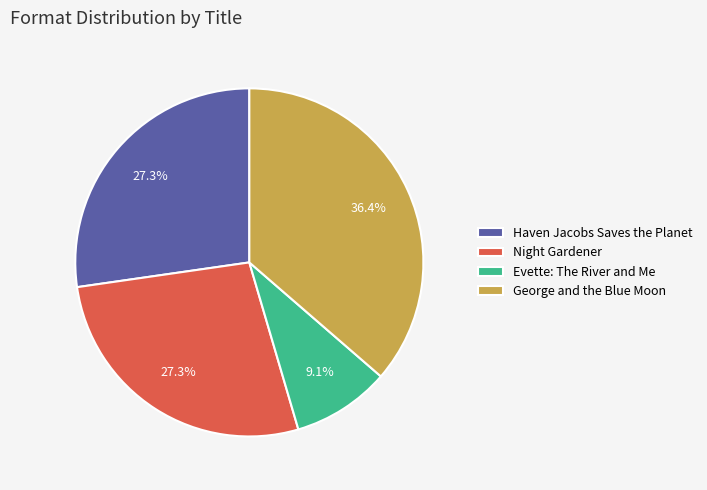

The George and the Blue Moon slice represents 36% of the pie. True or false?

True